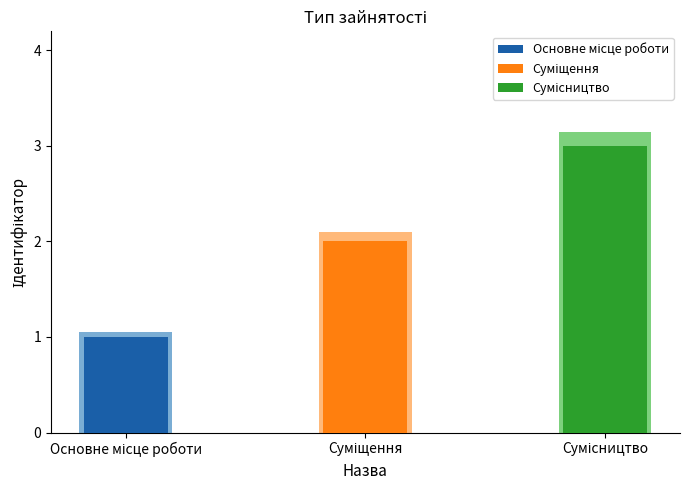

What is the sum of the values at Основне місце роботи and Сумісництво?

4